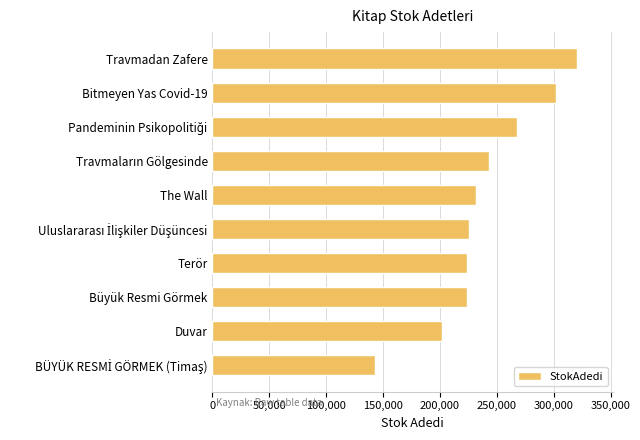

Are the bars grouped side by side (vs. stacked)?

No